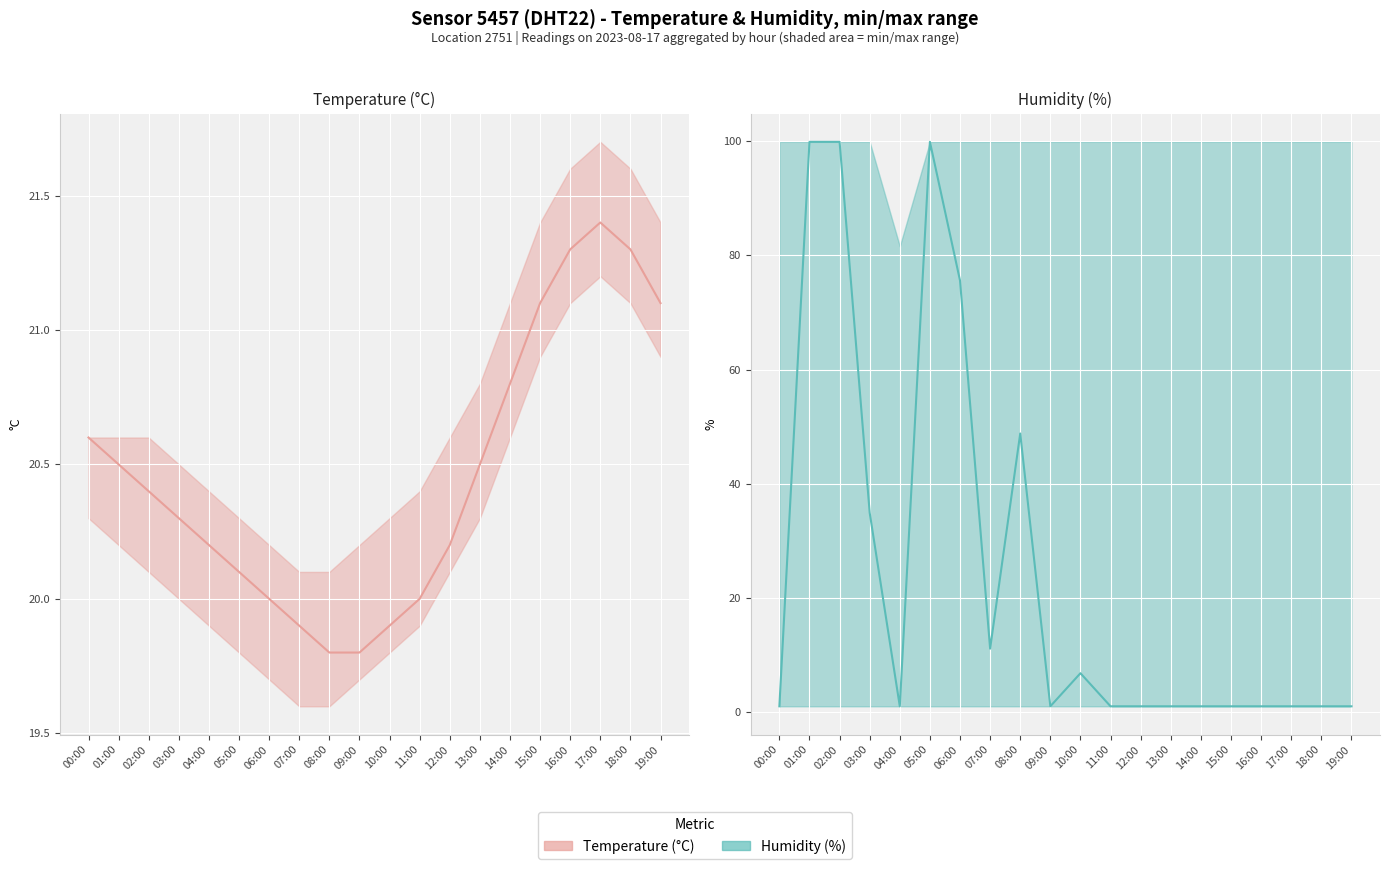

At which category is the sum across all series the highest?

01:00